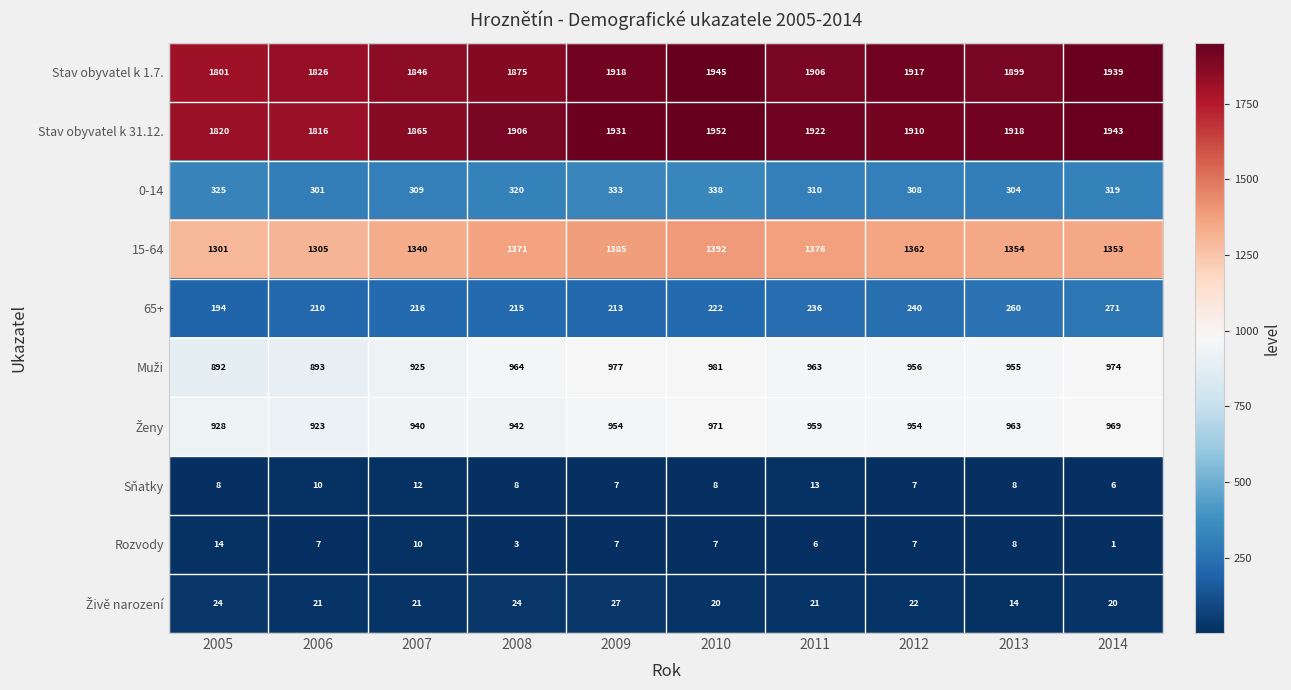

At how many categories does at least one series exceed 82?

10